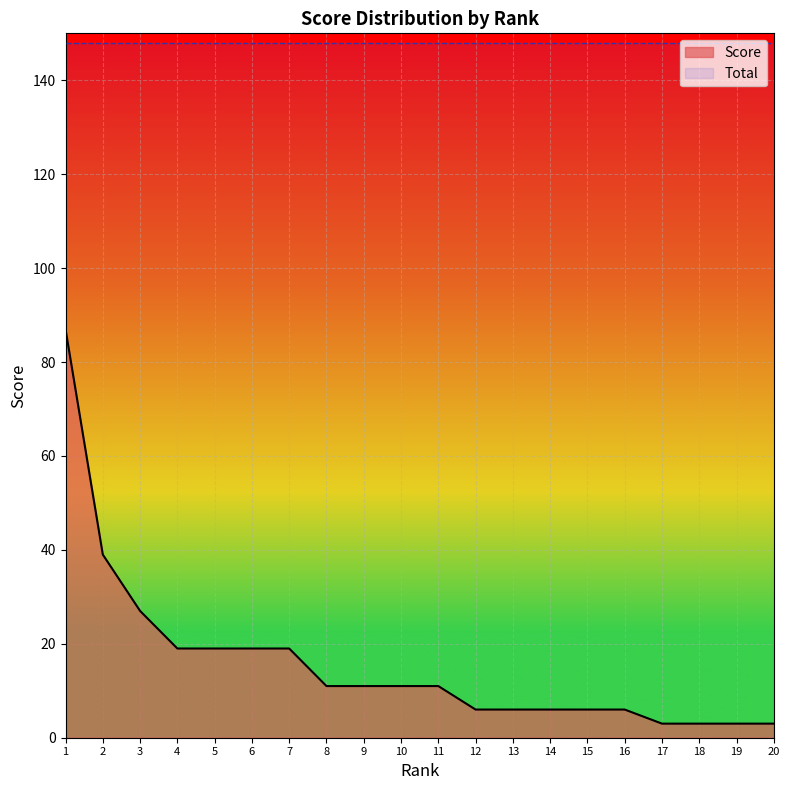

At which label does Rank first exceed 11?

12